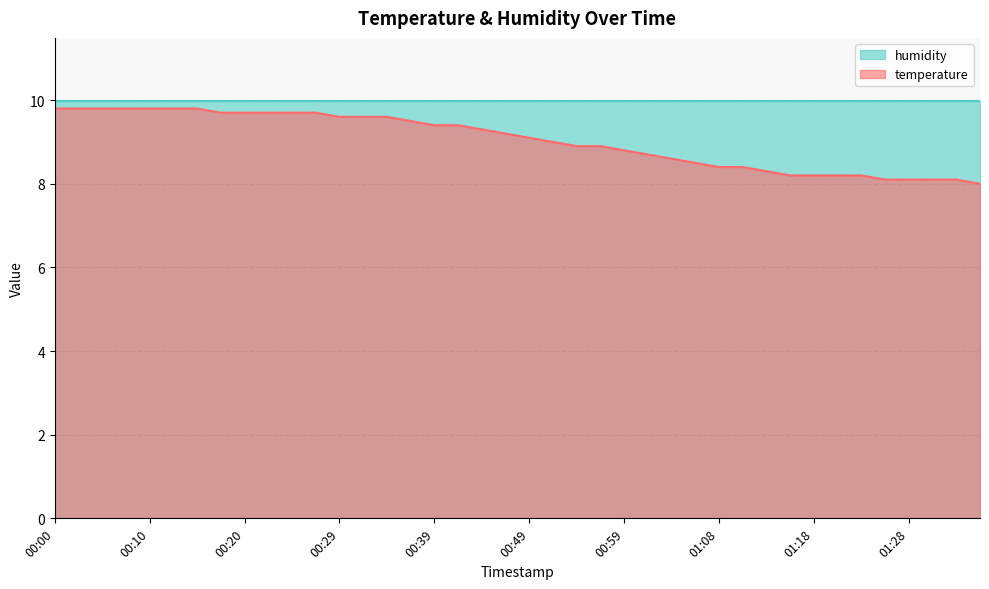

What is the difference between the maximum and minimum values?

1.8